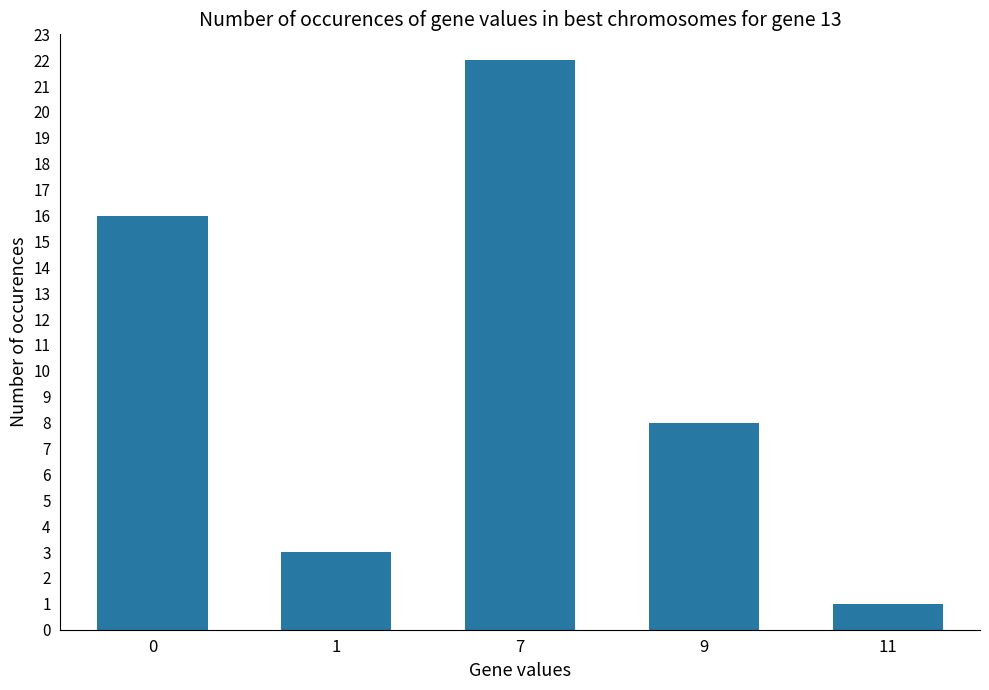

The value at 11 is 1. True or false?

True